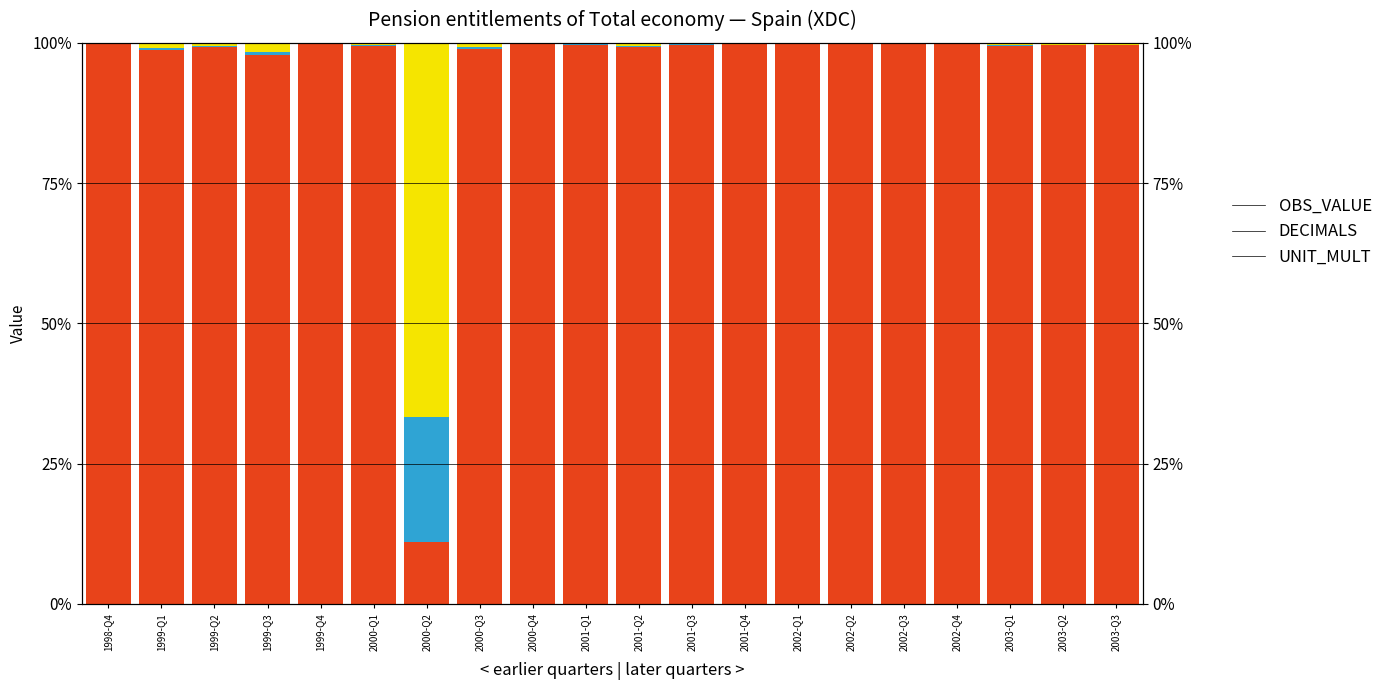

What is the difference between the highest and lowest values at 2003-Q2?

99.5